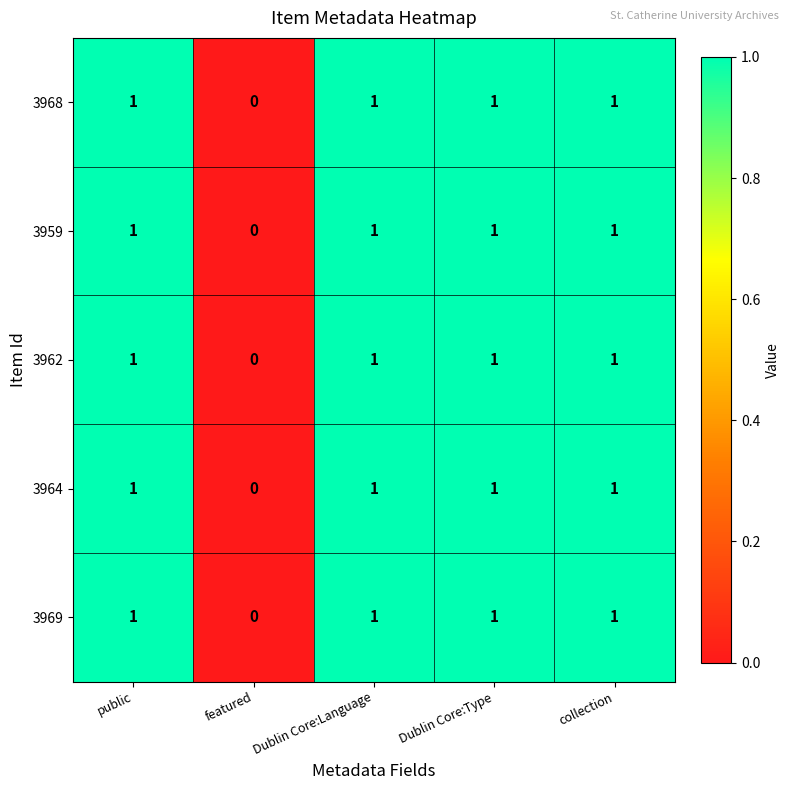

Reading left to right, extract all data points from this chart.

3968: public=1	featured=0	Dublin Core:Language=1	Dublin Core:Type=1	collection=1
3959: public=1	featured=0	Dublin Core:Language=1	Dublin Core:Type=1	collection=1
3962: public=1	featured=0	Dublin Core:Language=1	Dublin Core:Type=1	collection=1
3964: public=1	featured=0	Dublin Core:Language=1	Dublin Core:Type=1	collection=1
3969: public=1	featured=0	Dublin Core:Language=1	Dublin Core:Type=1	collection=1